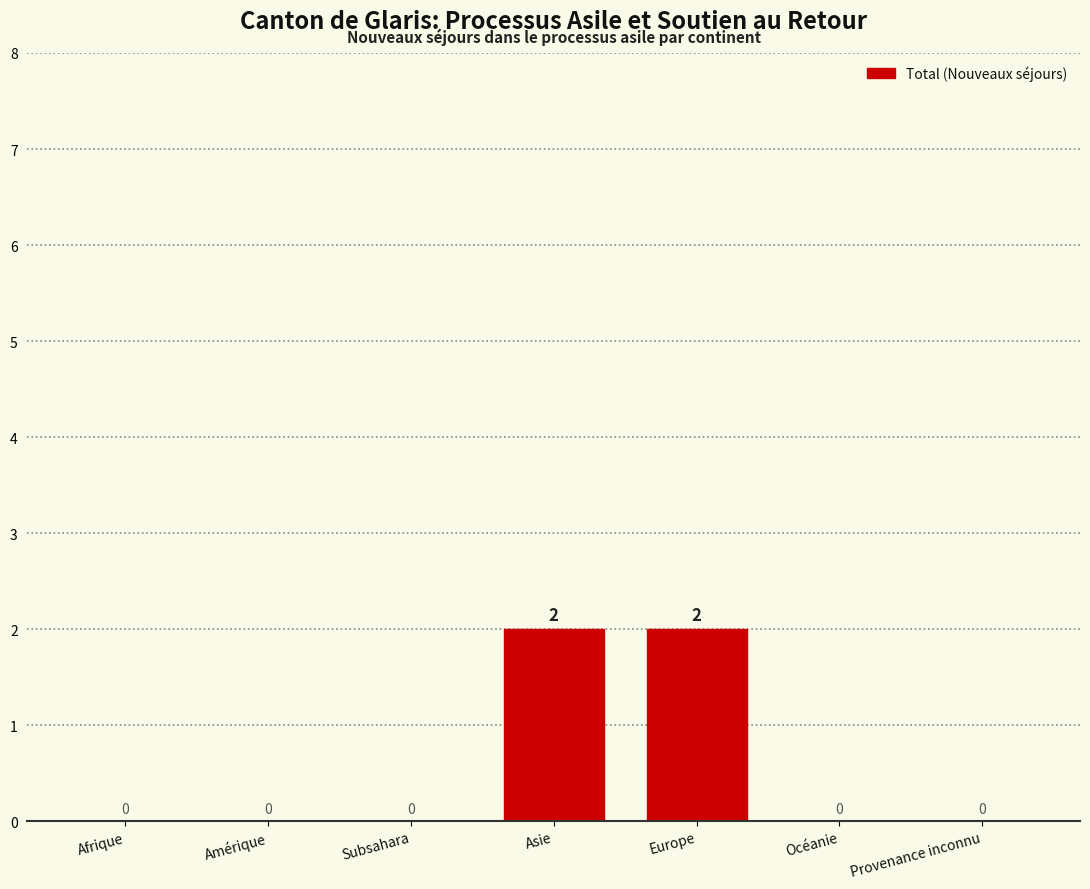

True or false: the data shows 2 at Asie.

True